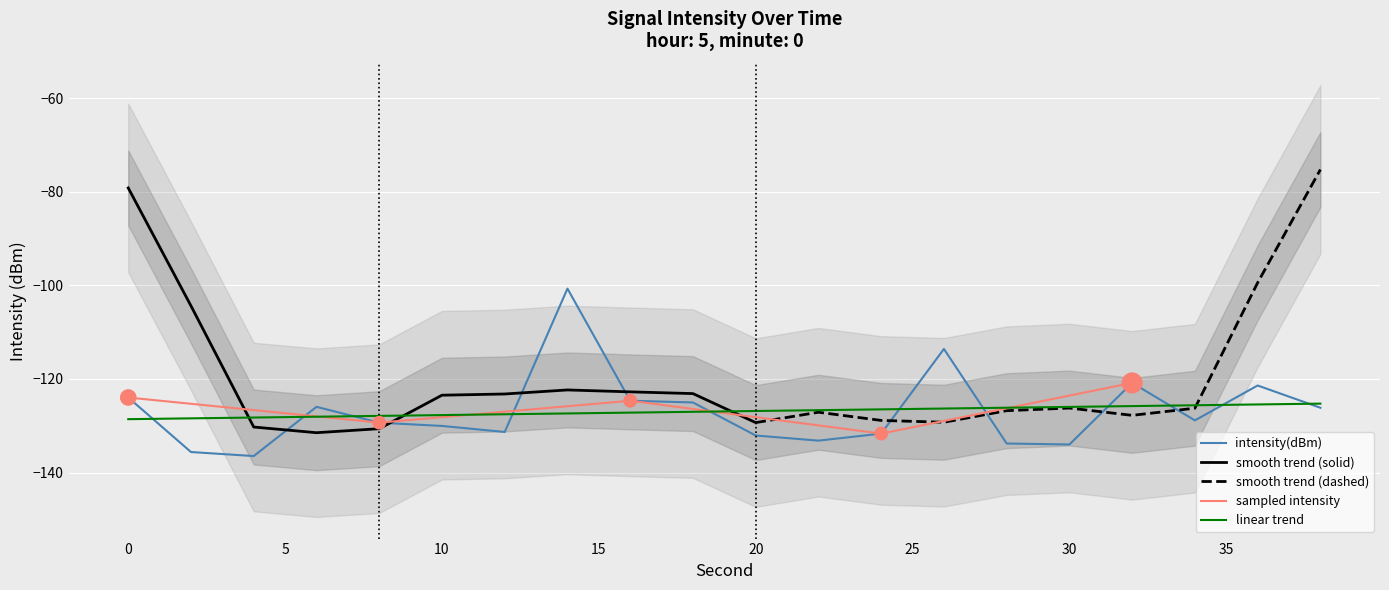

What is the lowest value of the intensity(dBm) series?

-136.5